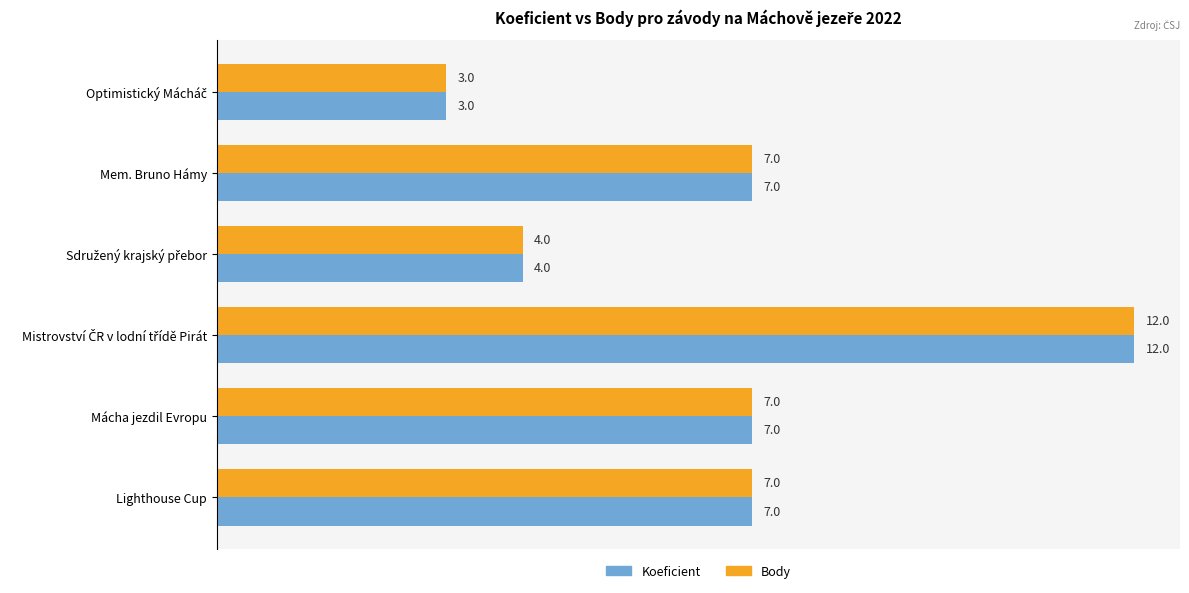

What is the total value across all series at Lighthouse Cup?

14